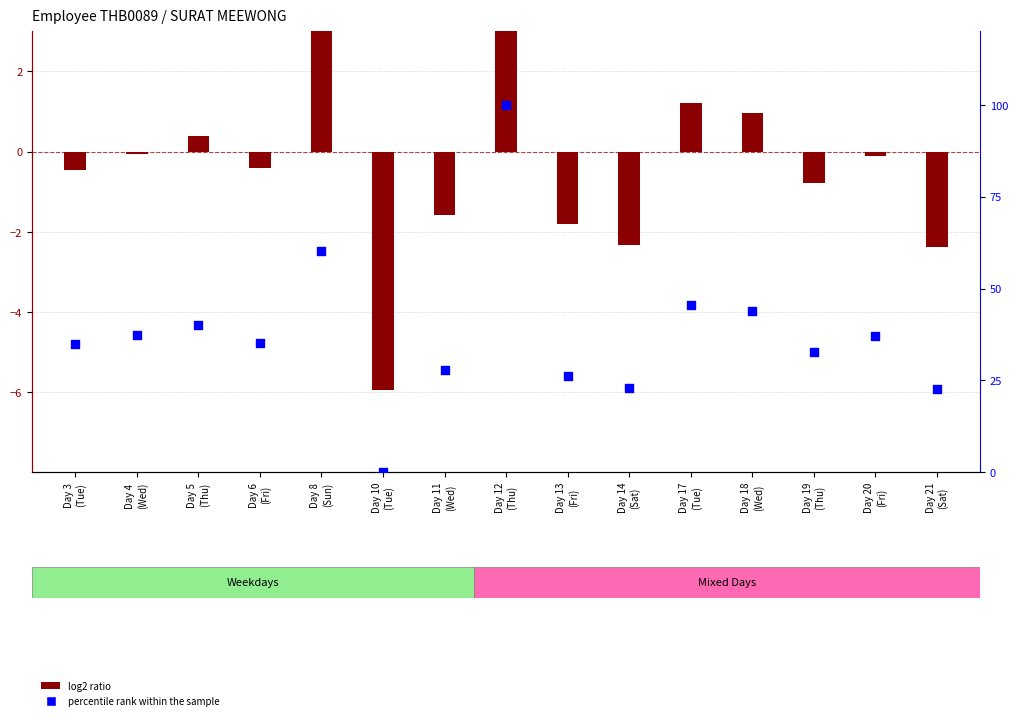

At how many categories does at least one series exceed 97?

1